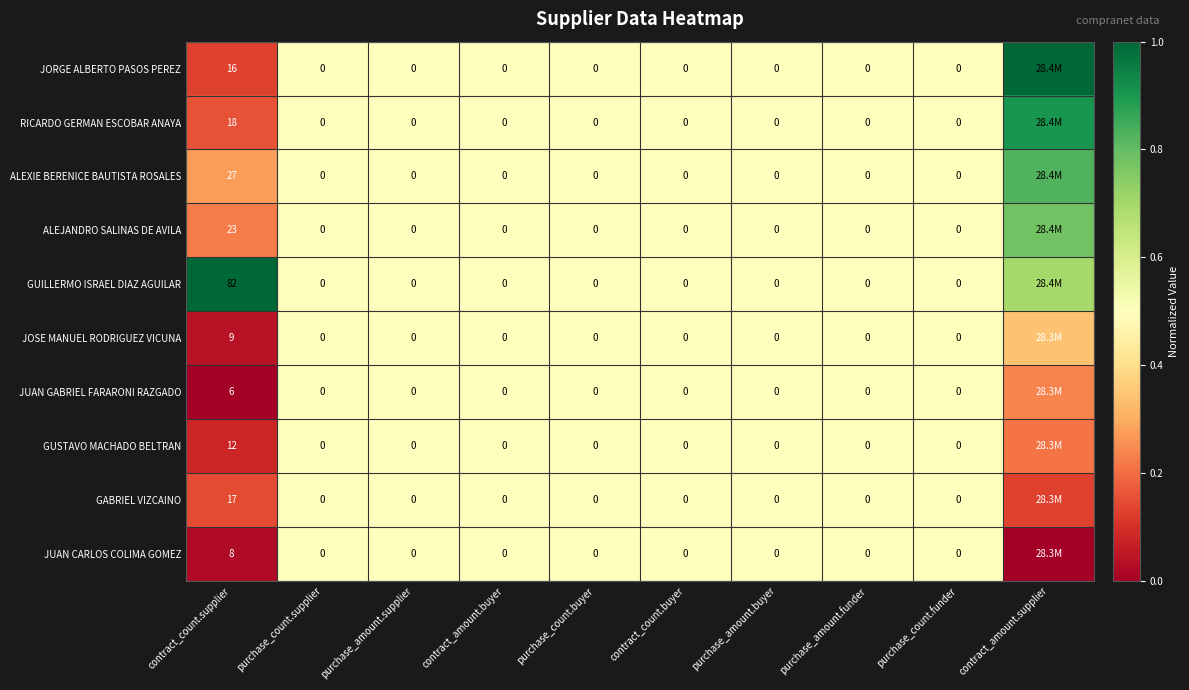

Which series changed the most between contract_count.supplier and purchase_amount.funder?

GUILLERMO ISRAEL DIAZ AGUILAR